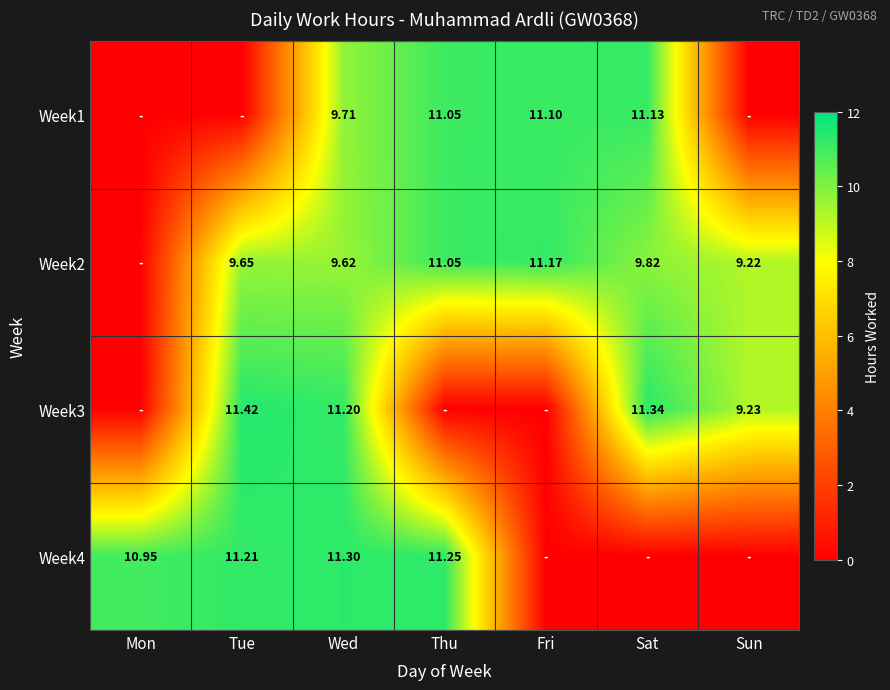

Between Tue and Wed, which is larger?

Wed